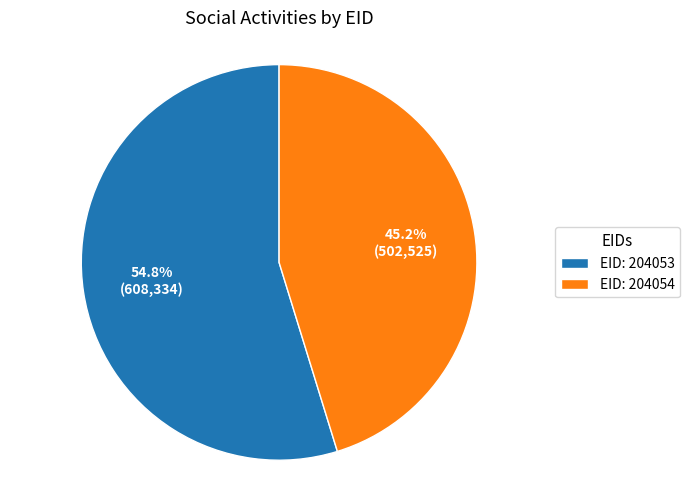

Which category has the biggest portion of the pie?

EID: 204053